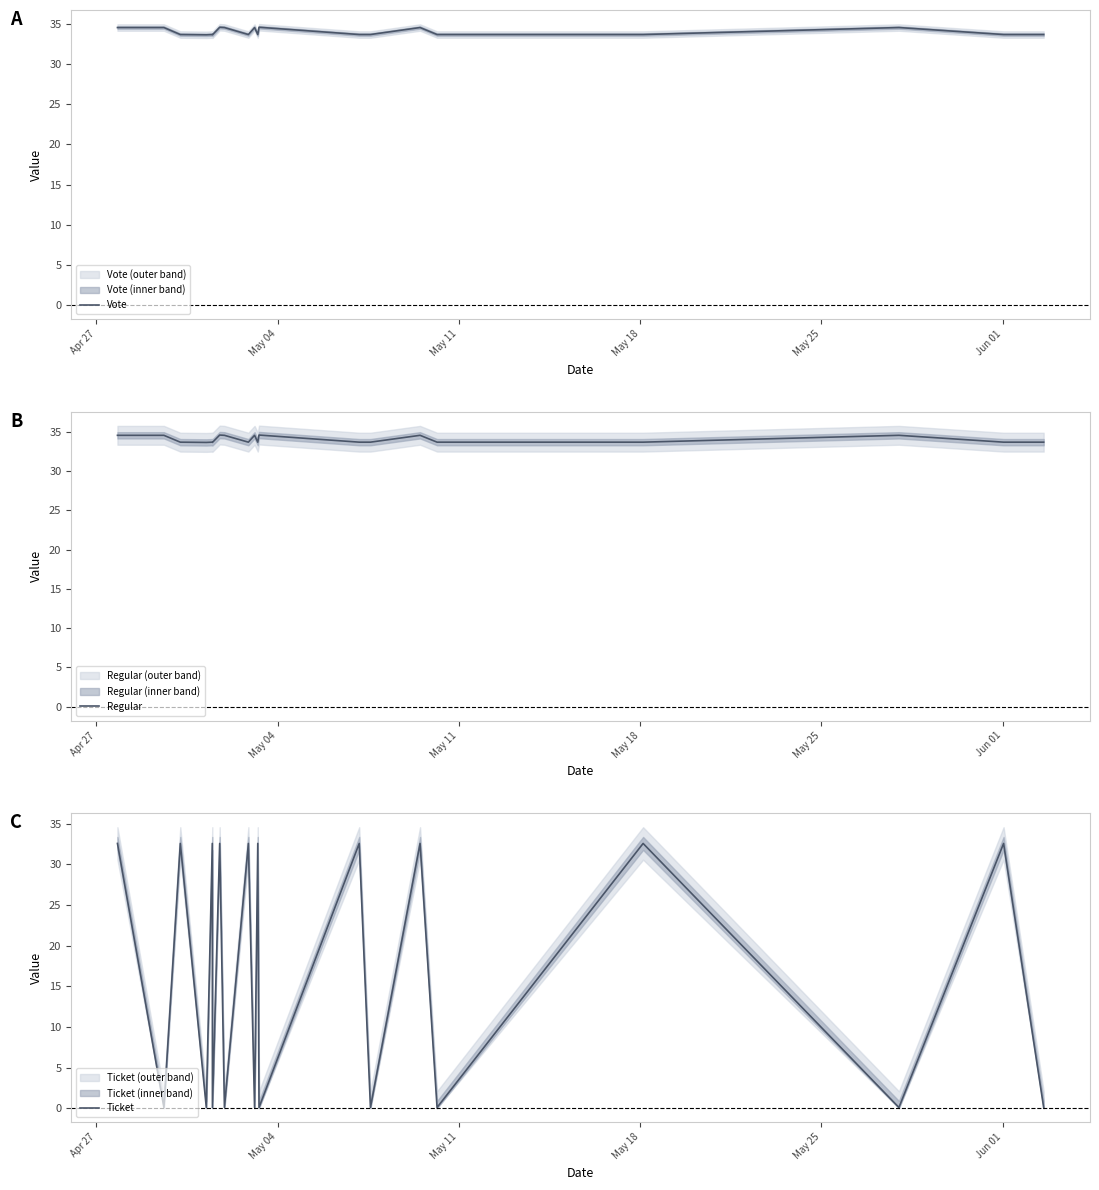

Reading left to right, what are all the values shown in this chart?

Vote: 34.6	34.6	33.7	33.7	33.7	33.7	34.6	34.6	33.7	34.6	33.7	34.6	33.7	33.7	34.6	33.7	33.7	34.6	33.7	33.7
Regular: 34.6	34.6	33.7	33.7	33.7	33.7	34.6	34.6	33.7	34.6	33.7	34.6	33.7	33.7	34.6	33.7	33.7	34.6	33.7	33.7
Ticket: 32.6	0.1	32.6	0.1	32.6	0.1	32.6	0.1	32.6	0.1	32.6	0.1	32.6	0.1	32.6	0.1	32.6	0.1	32.6	0.1